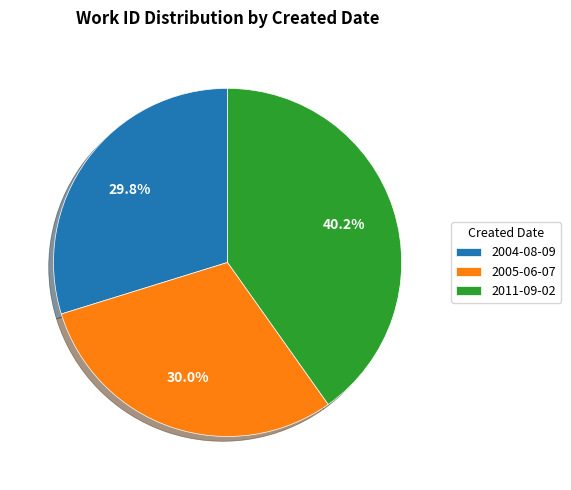

Which category has the biggest portion of the pie?

2011-09-02